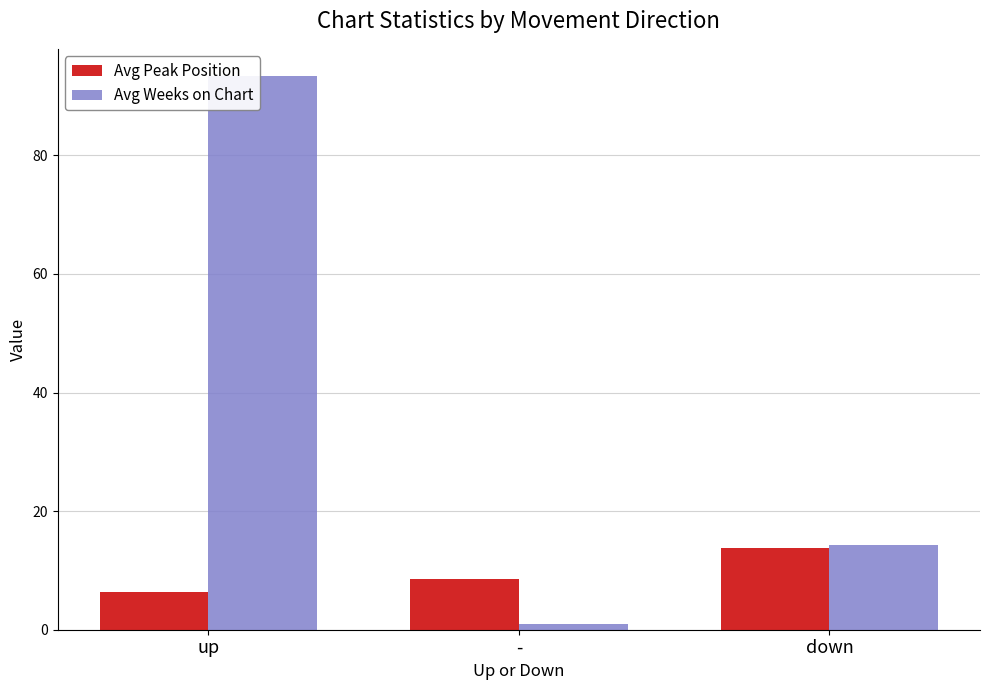

What are all the series names shown in the legend?

Avg Peak Position, Avg Weeks on Chart